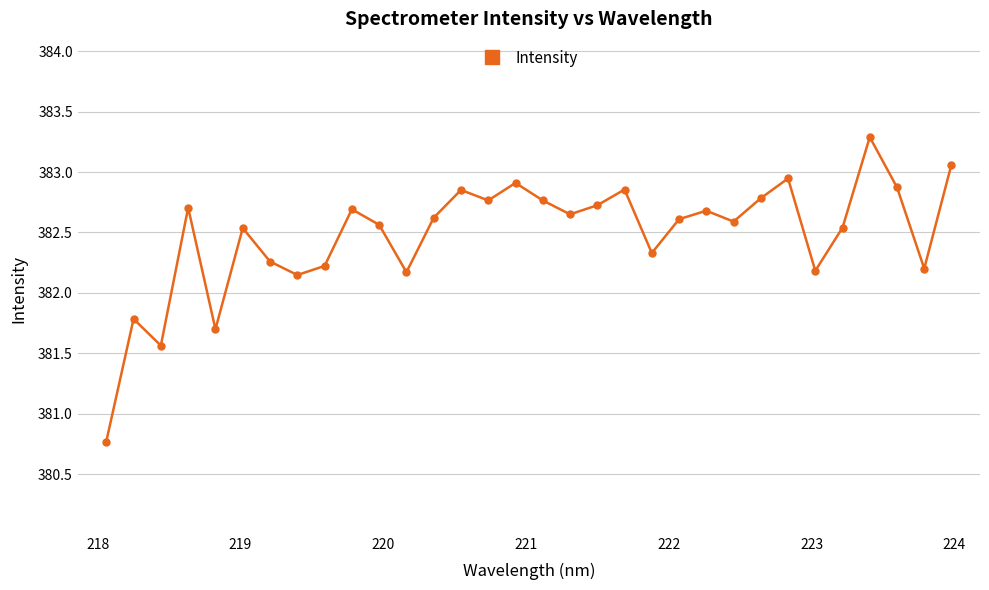

What is the value of the 3rd point from the left?

381.6